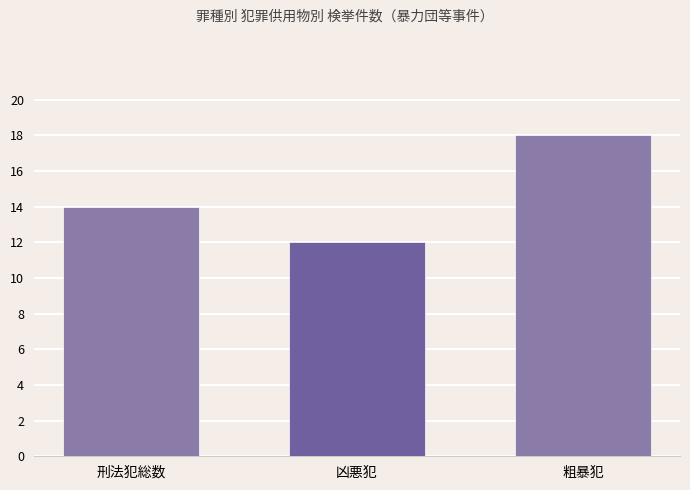

Is it true that the value at 凶悪犯 is 4?

False